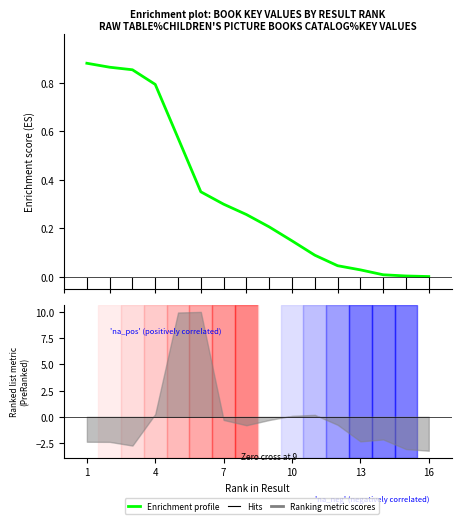

Is this an area chart (filled region under the line)?

No